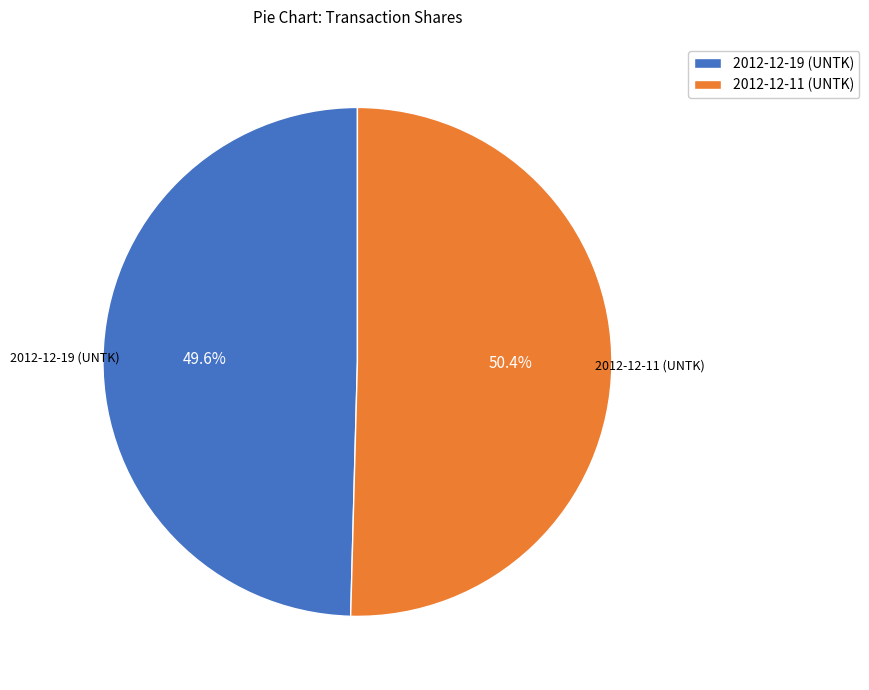

The 2012-12-11 (UNTK) slice represents 50% of the pie. True or false?

True